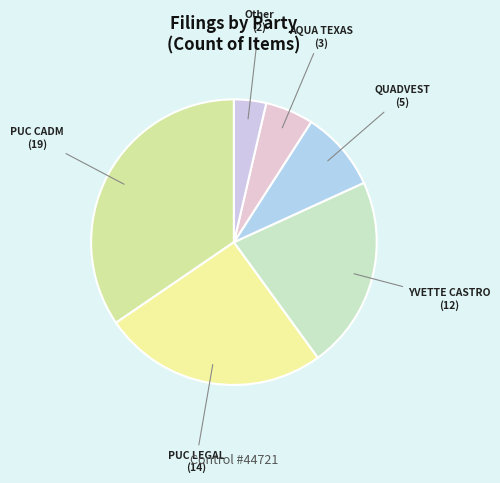

Is the sum of Other and PUC LEGAL greater than half?

No